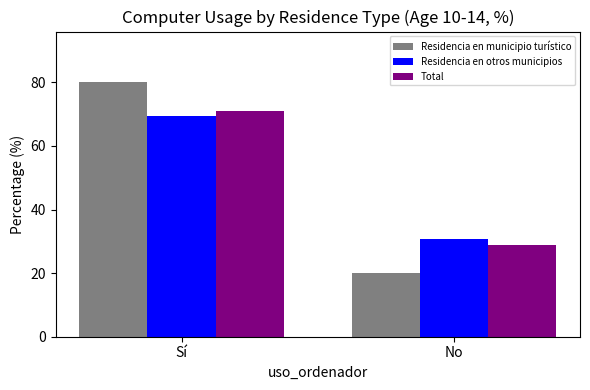

What is the total value across all series at No?

79.5